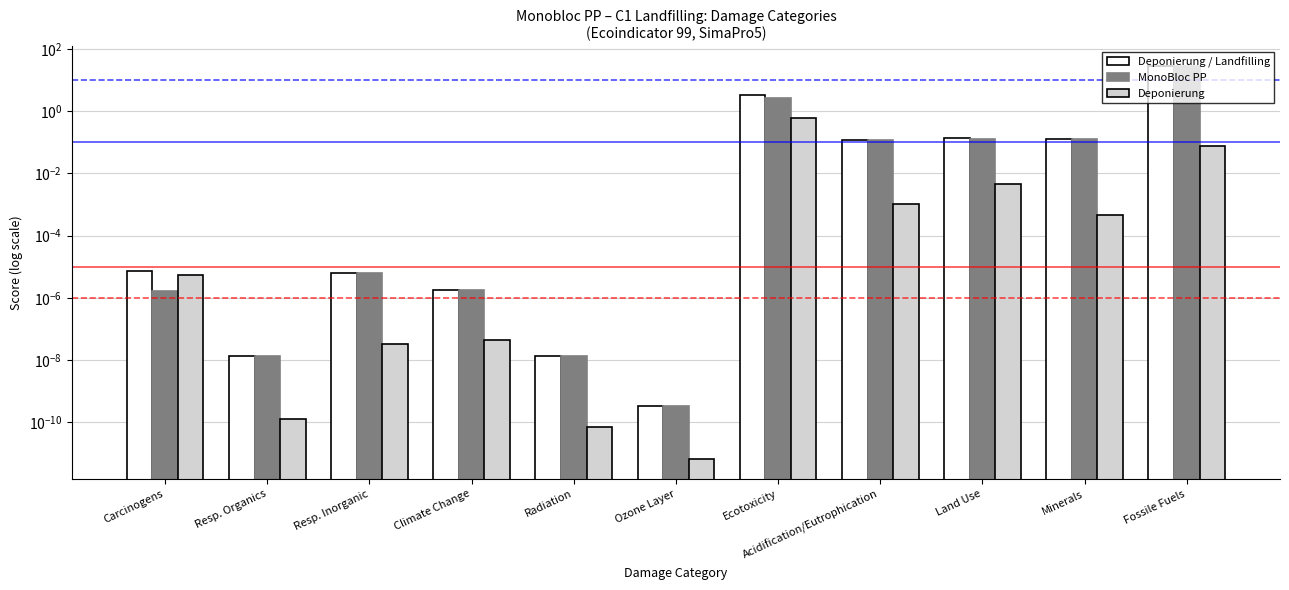

What is the approximate value of Deponierung at Fossile Fuels?

0.1